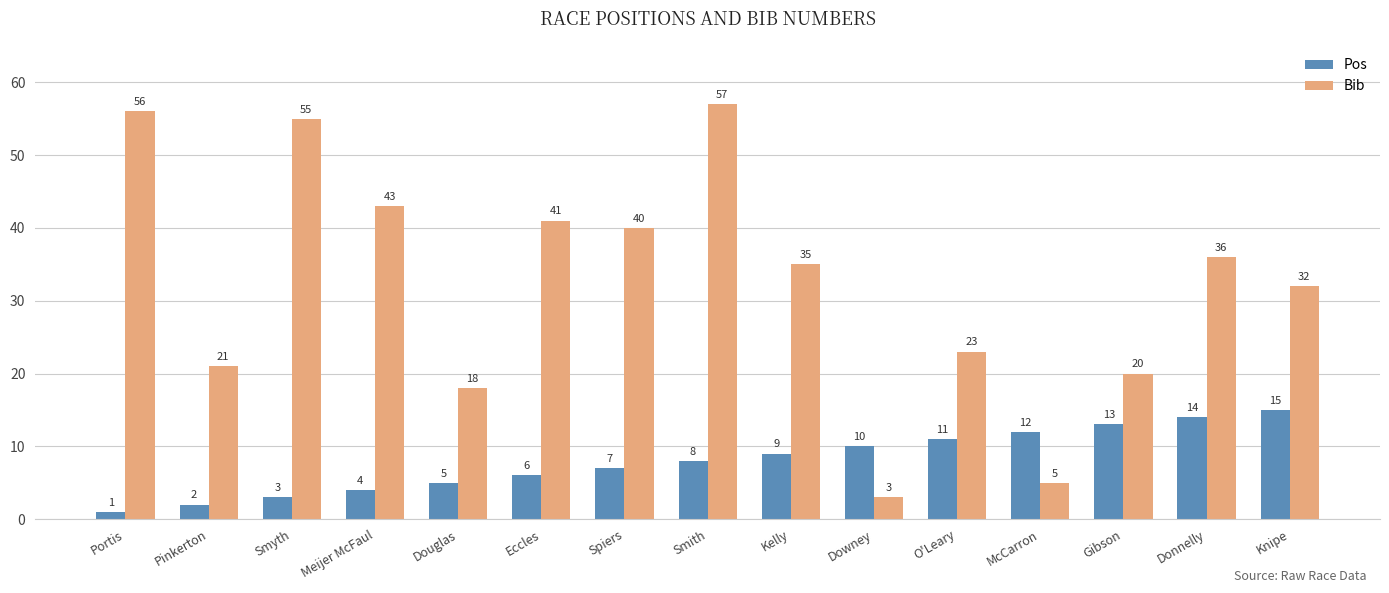

What is the value of the Bib bar at the 12th from the left?

5